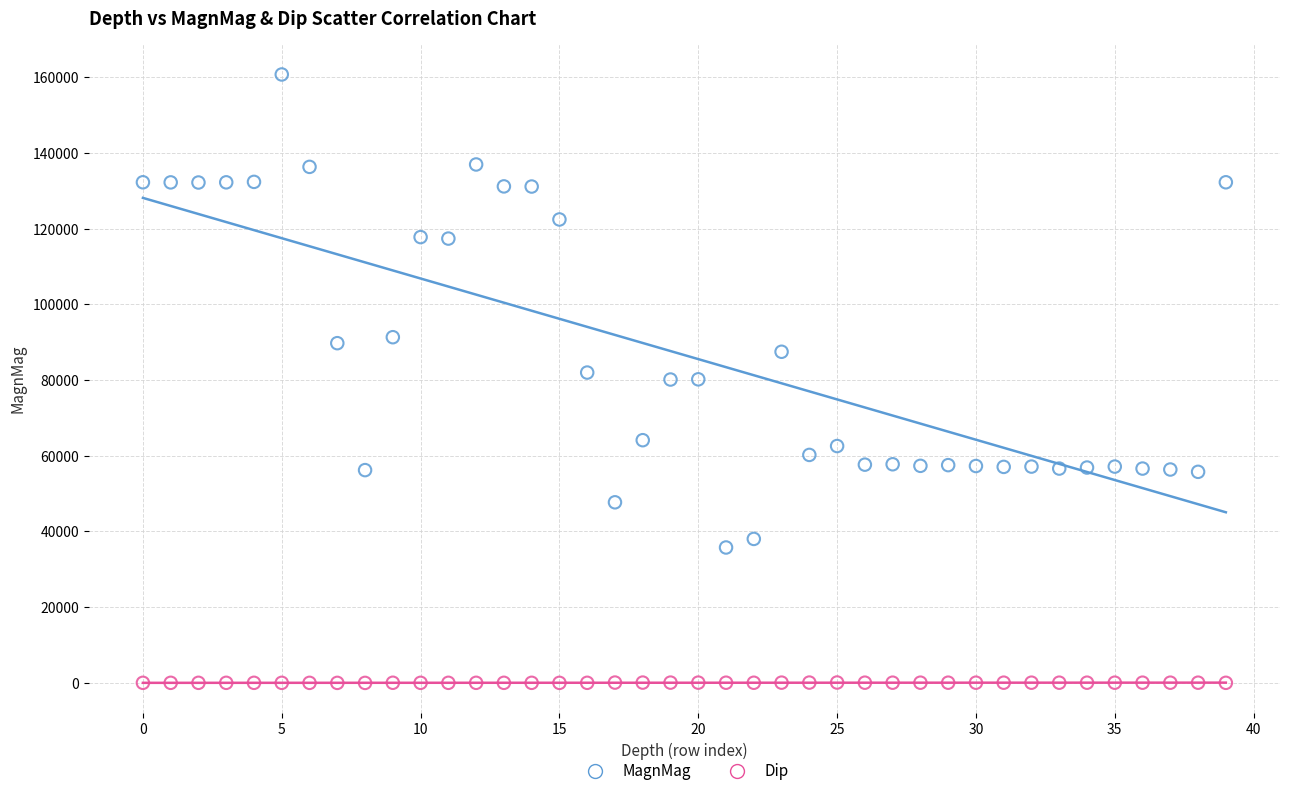

Which series reaches the maximum Y coordinate?

MagnMag